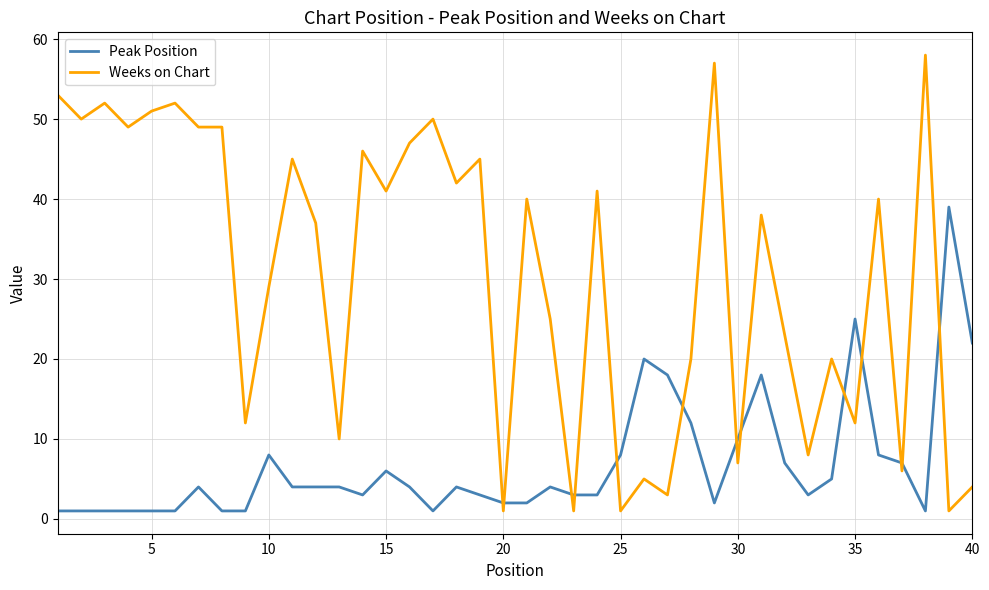

Which series has the largest range (max minus min)?

Weeks on Chart